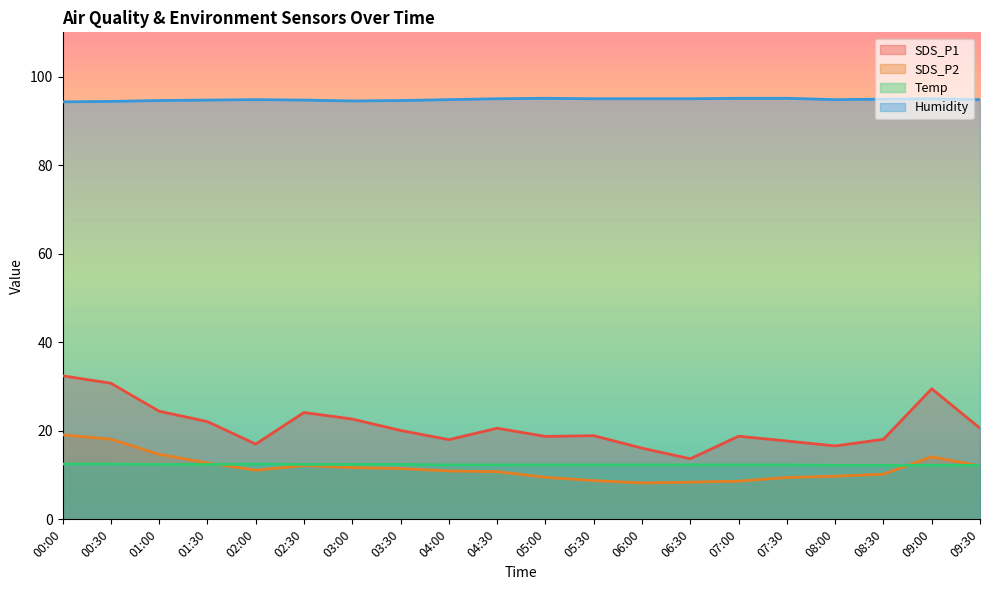

Does the chart display data point markers on the line(s)?

No